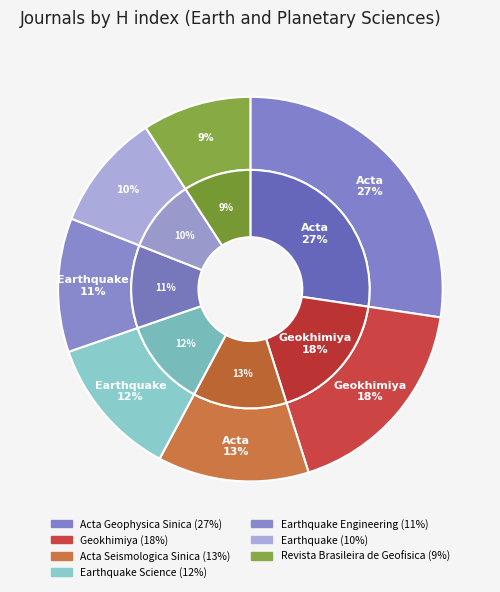

What portion of the pie excludes Earthquake Engineering?

88.7%